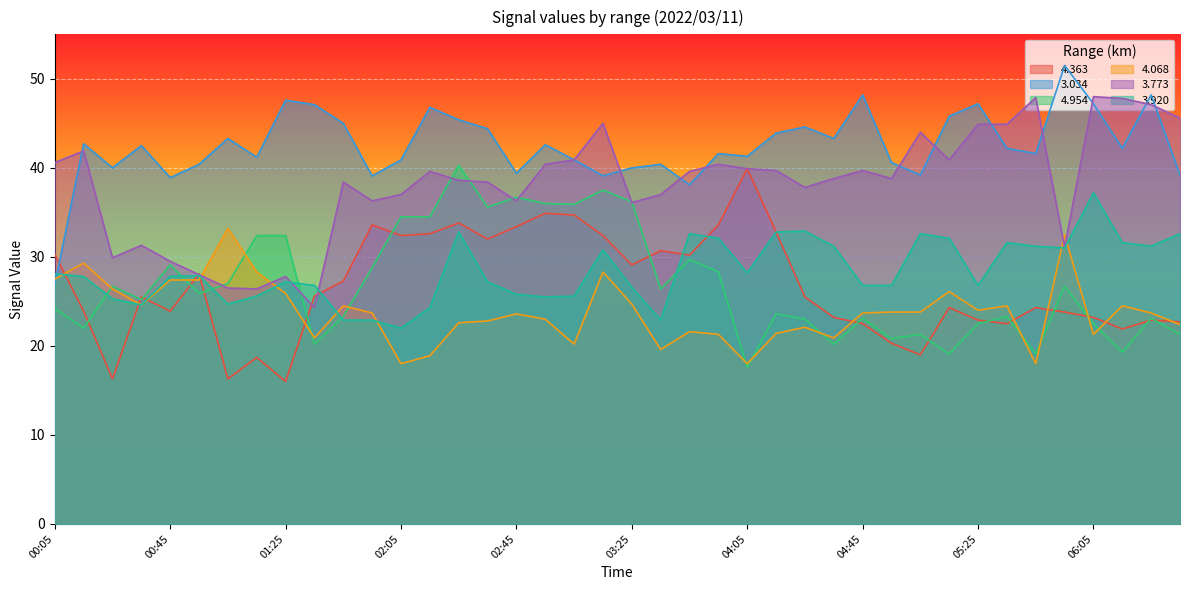

What is the total value across all series at 05:35?

189.0